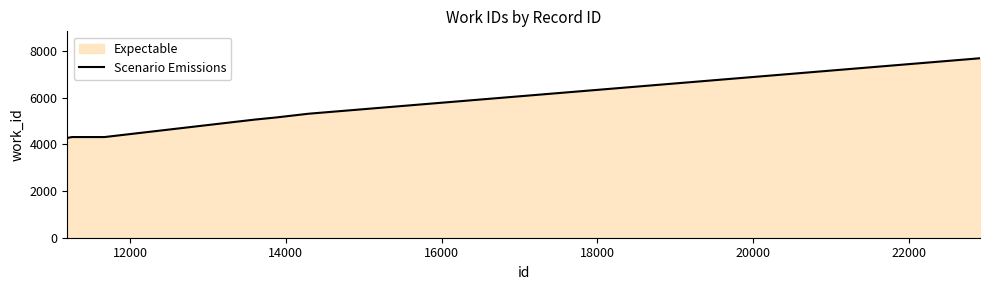

What is the difference between the maximum and second lowest values?

3381